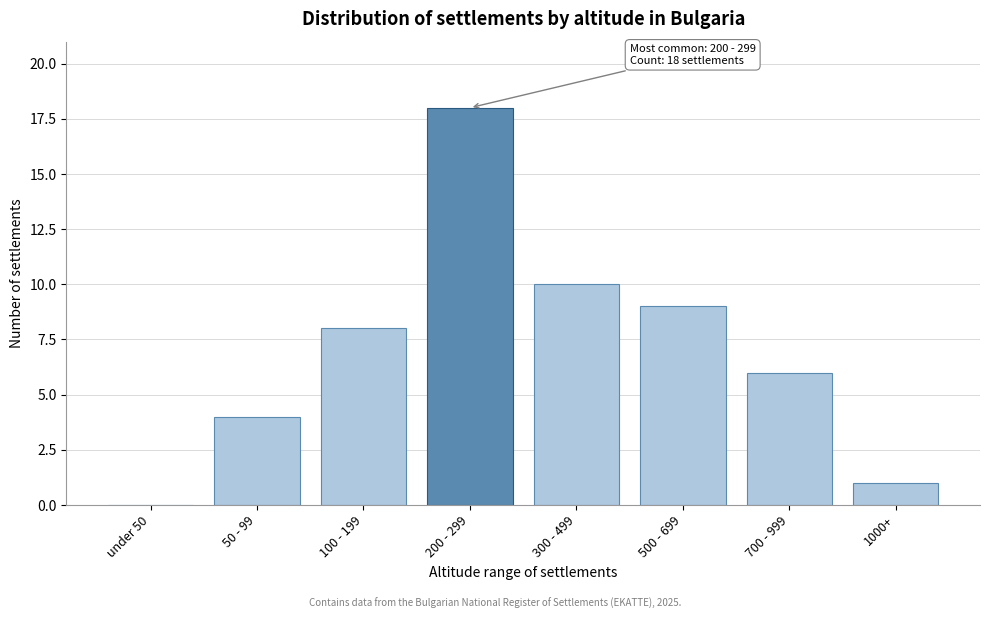

Reading right to left, extract all data points from this chart.

1000+=1	700 - 999=6	500 - 699=9	300 - 499=10	200 - 299=18	100 - 199=8	50 - 99=4	under 50=0